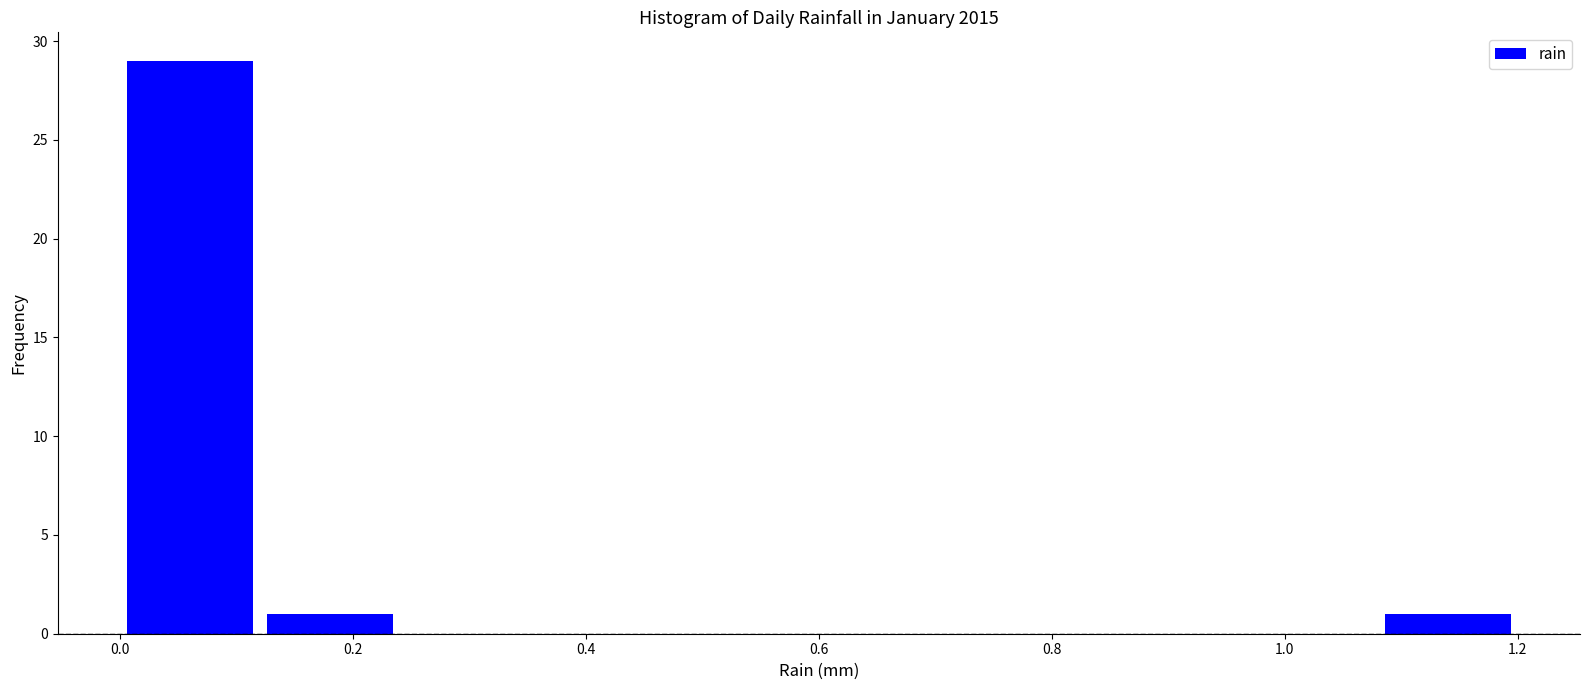

Reading left to right, list every bar in this chart as the range it spans on the x-axis followed by its height. The values are not printed on the chart, so give them approximately, as read against the axis.

0.00 to 0.12: 29
0.12 to 0.24: 1
0.24 to 0.36: 0
0.36 to 0.48: 0
0.48 to 0.60: 0
0.60 to 0.72: 0
0.72 to 0.84: 0
0.84 to 0.96: 0
0.96 to 1.08: 0
1.08 to 1.20: 1